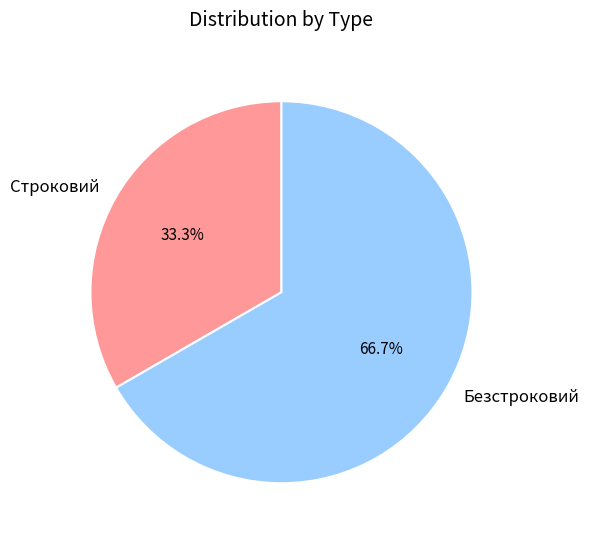

How many slices are in this pie chart?

2